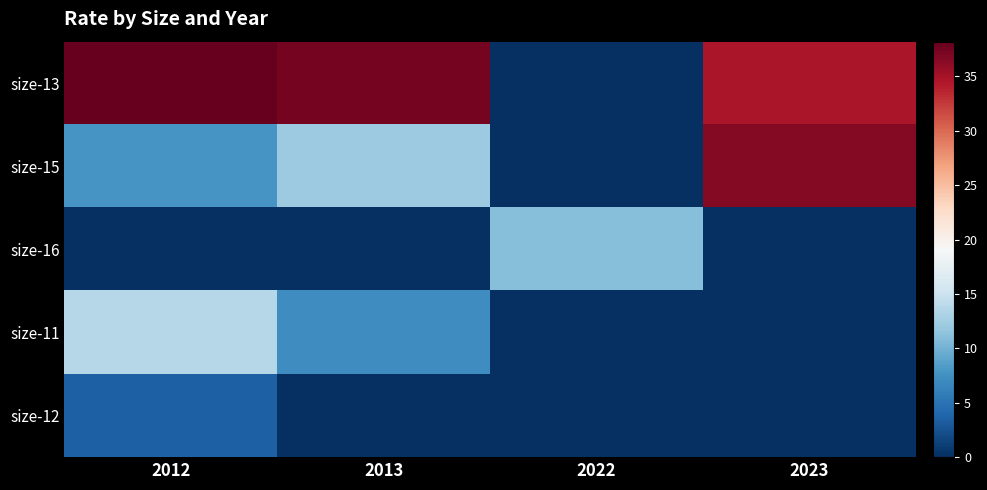

Reading left to right, what are all the values shown in this chart?

size-13: 2012=38.2	2013=37.4	2022=0.0	2023=34.7
size-15: 2012=7.9	2013=12.2	2022=0.0	2023=36.7
size-16: 2012=0.0	2013=0.0	2022=11.0	2023=0.0
size-11: 2012=13.6	2013=7.3	2022=0.0	2023=0.0
size-12: 2012=3.5	2013=0.0	2022=0.0	2023=0.0